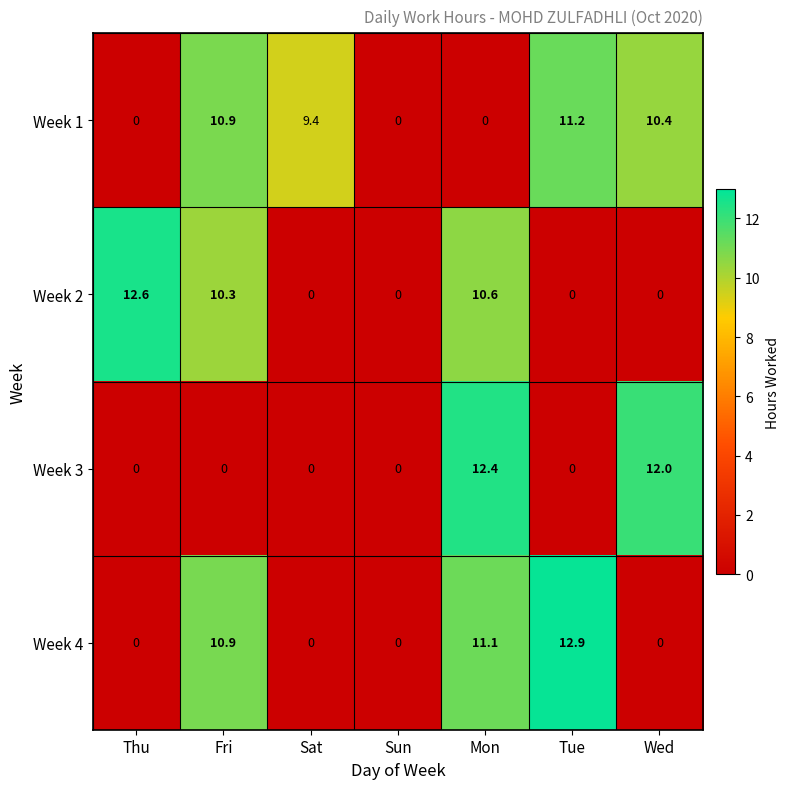

What is the sum of all Week 1 values?

41.9